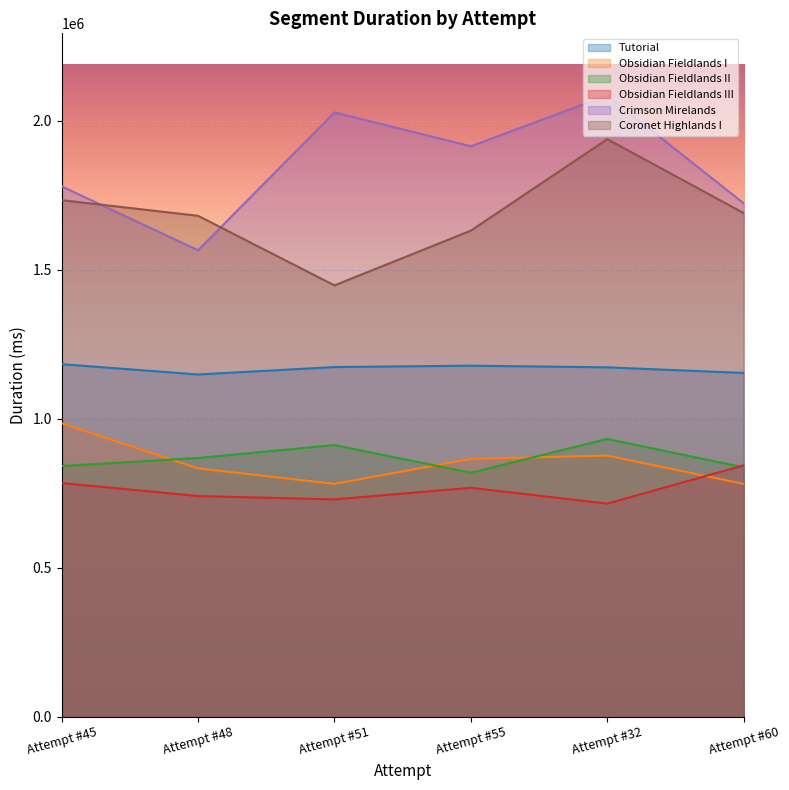

What is the total value across all series at Attempt #48?

6834641